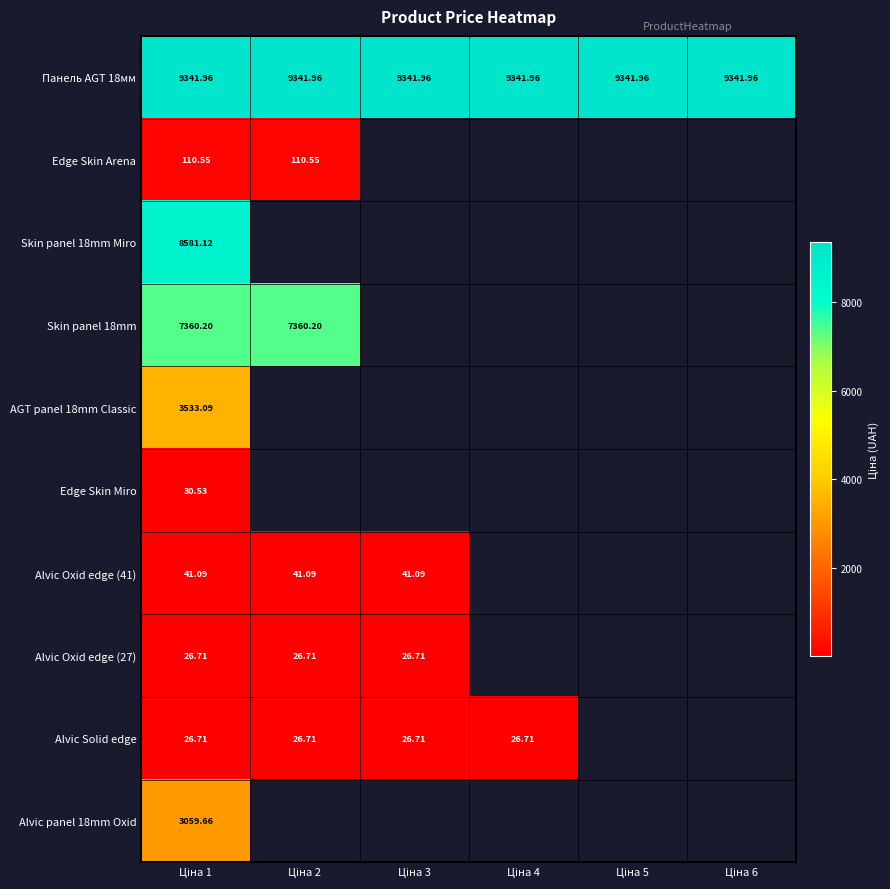

List the labels in order of Skin panel 18mm value, smallest first.

Ціна 1, Ціна 2, Ціна 3, Ціна 4, Ціна 5, Ціна 6